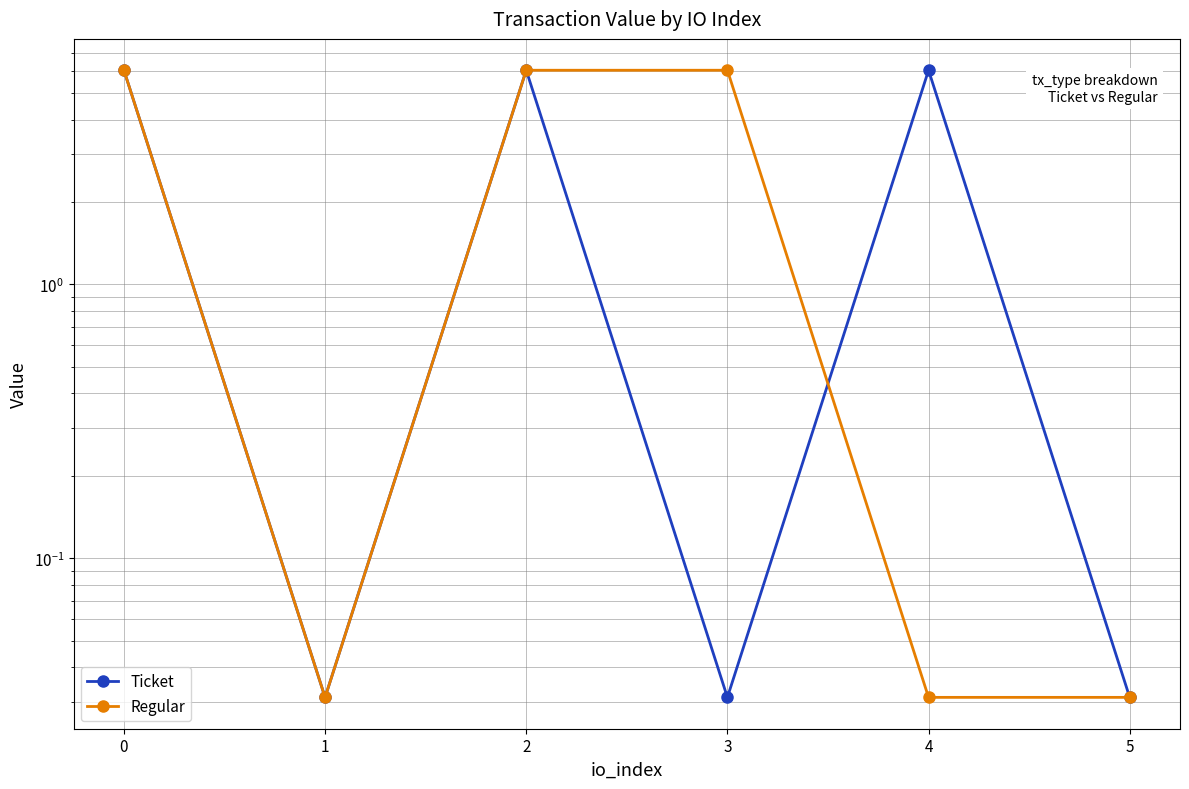

Where is the first local minimum for Regular?

1